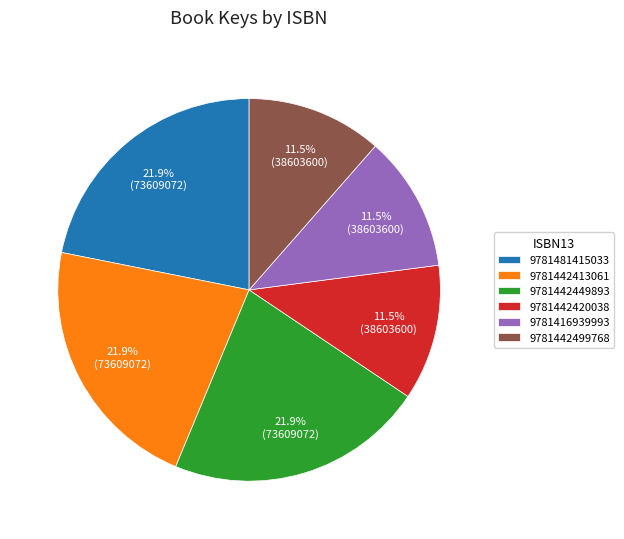

Which has a higher value, 9781416939993 or 9781442413061?

9781442413061